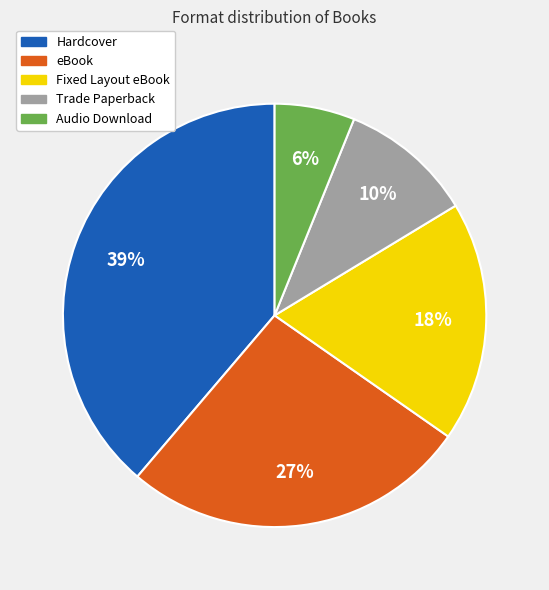

Which category has the smallest portion of the pie?

Audio Download